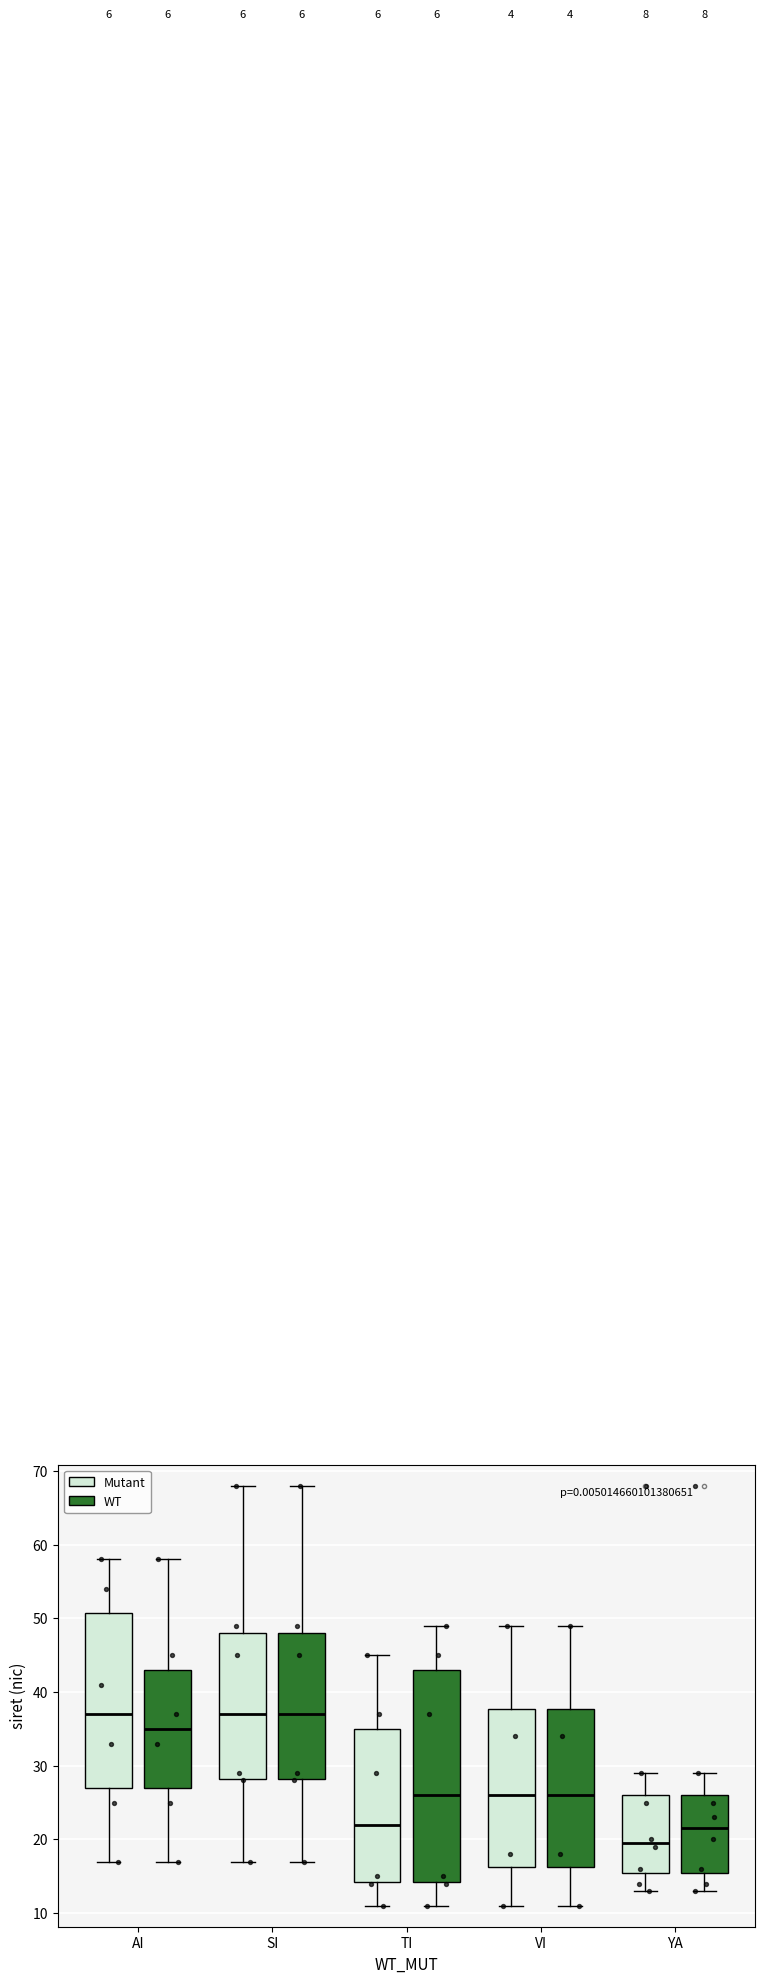

Reading left to right, transcribe this box plot: for each box, give where its median line is, the range the box spans, and where its two whiskers end, as read against the y-axis. The values are not printed on the chart, so give them approximately, as read against the axis.

AI (Mutant): median 37, box 27 to 51, whiskers 17 to 58
AI (WT): median 35, box 27 to 43, whiskers 17 to 58
SI (Mutant): median 37, box 28 to 48, whiskers 17 to 68
SI (WT): median 37, box 28 to 48, whiskers 17 to 68
TI (Mutant): median 22, box 14 to 35, whiskers 11 to 45
TI (WT): median 26, box 14 to 43, whiskers 11 to 49
VI (Mutant): median 26, box 16 to 38, whiskers 11 to 49
VI (WT): median 26, box 16 to 38, whiskers 11 to 49
YA (Mutant): median 20, box 16 to 26, whiskers 13 to 29
YA (WT): median 22, box 16 to 26, whiskers 13 to 29